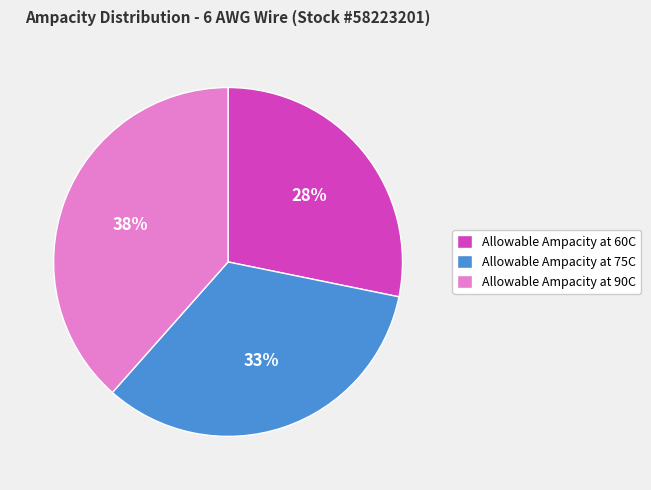

To the nearest percent, what percentage of the pie is Allowable Ampacity at 75C?

33%